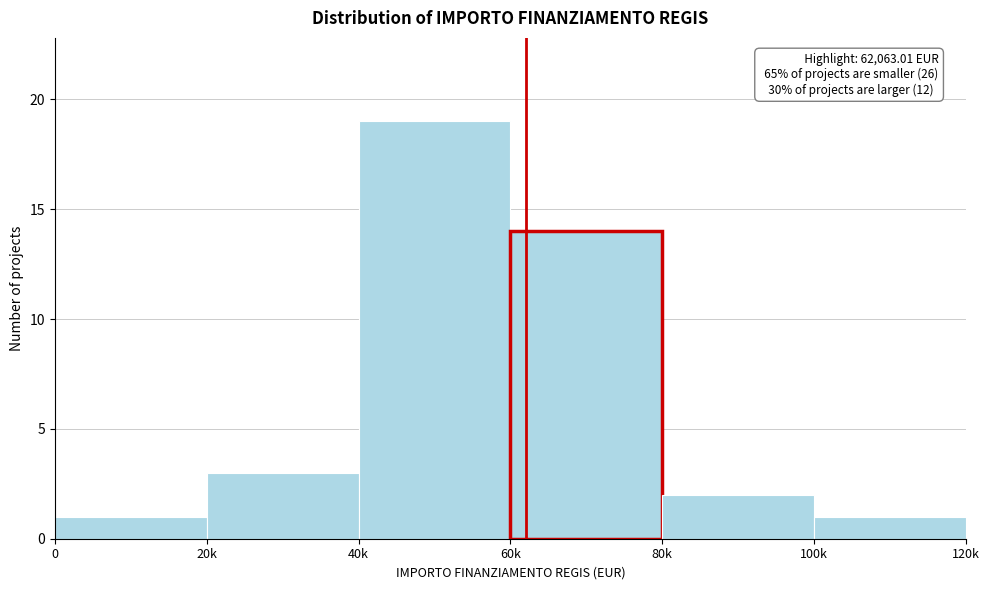

Reading left to right, transcribe all the data shown in this chart.

1	3	19	14	2	1